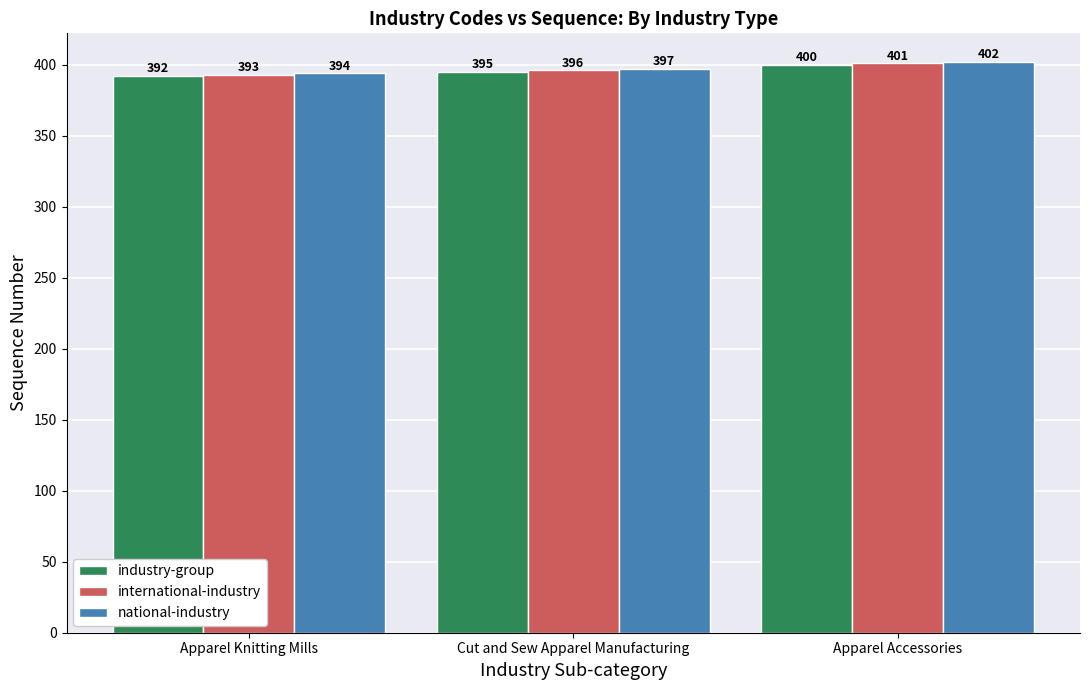

Count the number of data series in this chart.

3